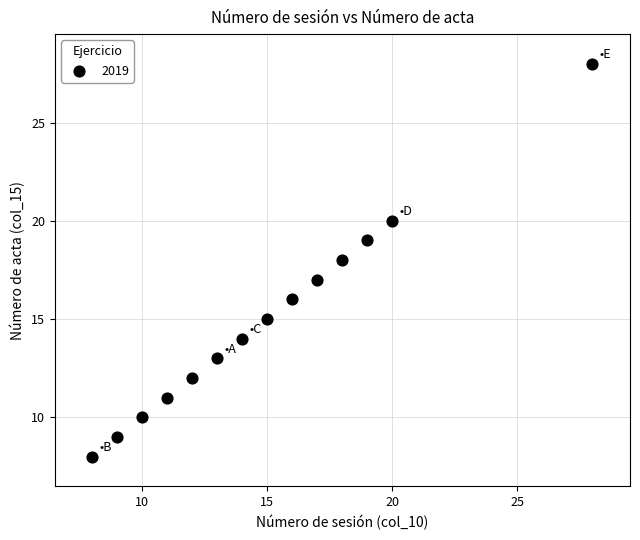

What is the range of Y values (max minus min)?

20